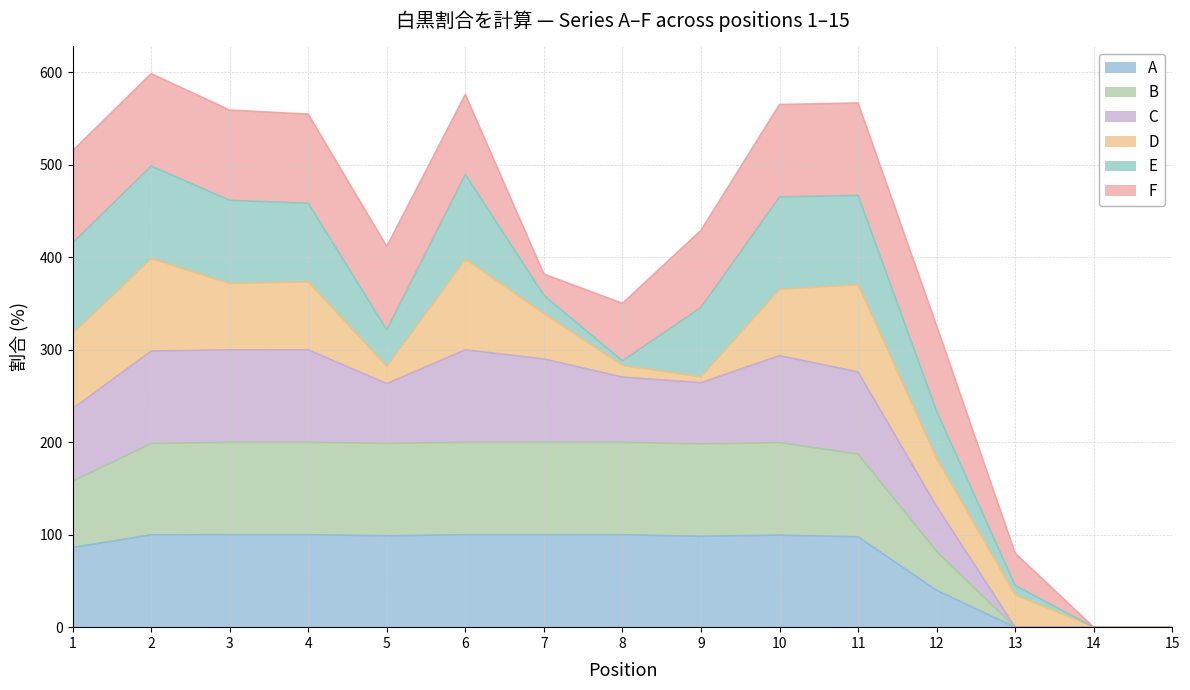

What is the total value across all series at 5?

411.8